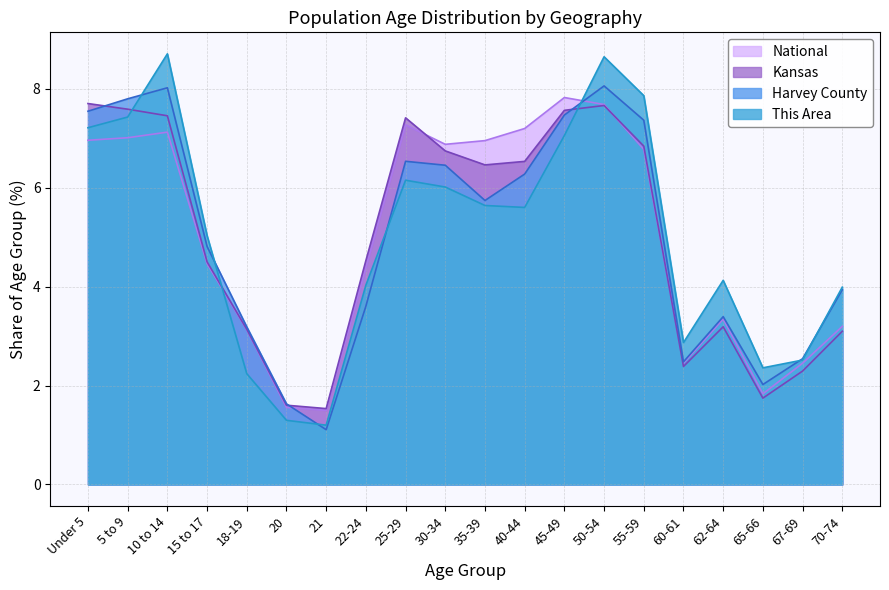

Is it true that Kansas equals 6.7 at 30-34?

True